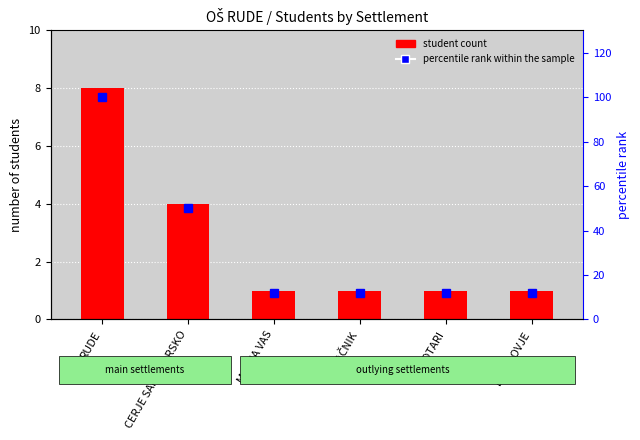

At which category does the chart reach its peak across all series?

RUDE